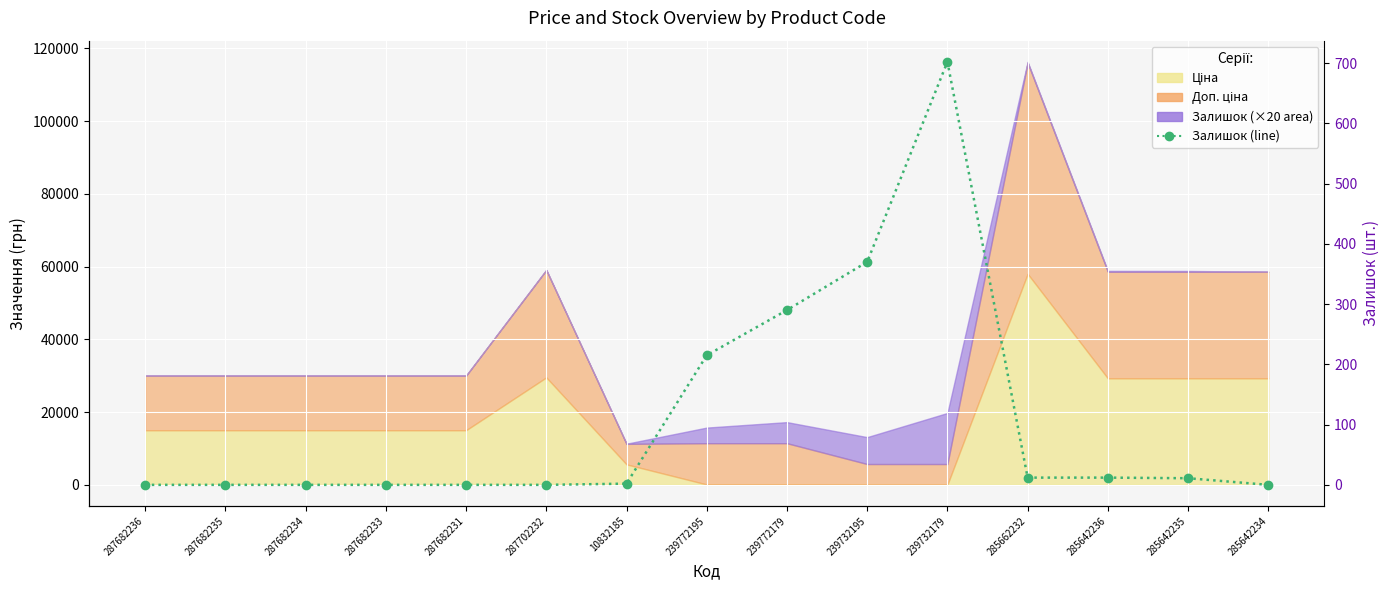

What is the label of the 5th point from the left?

287682231